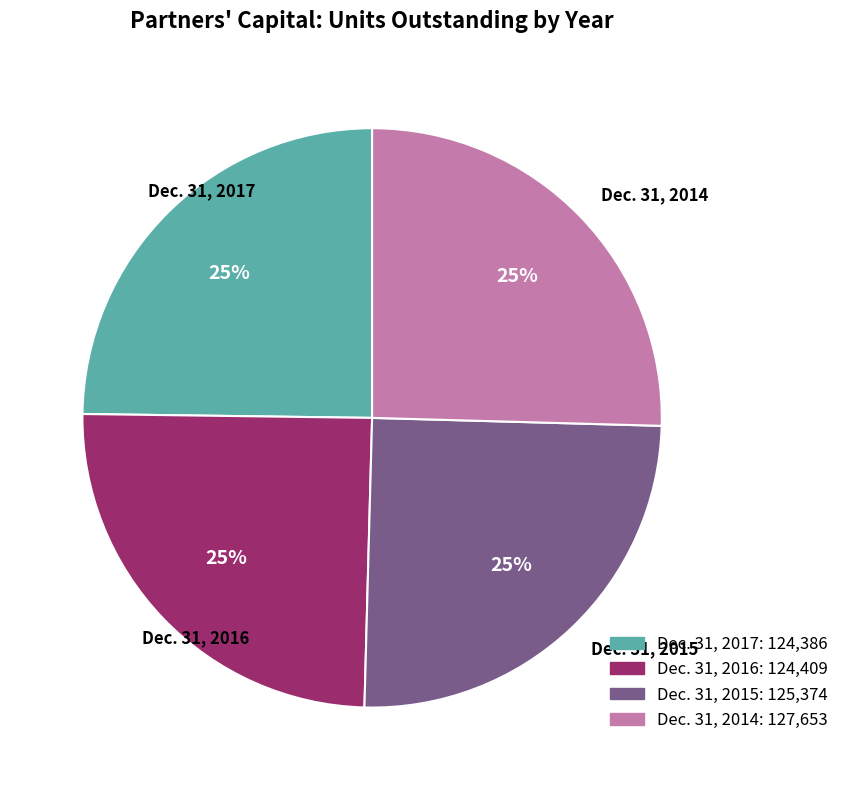

What percentage is the Dec. 31, 2017 slice, to the nearest percent?

25%